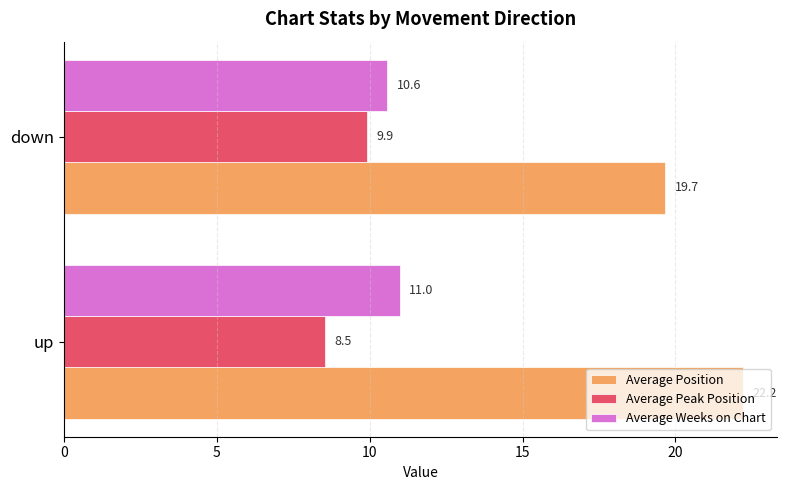

Which series has the widest spread of values?

Average Position